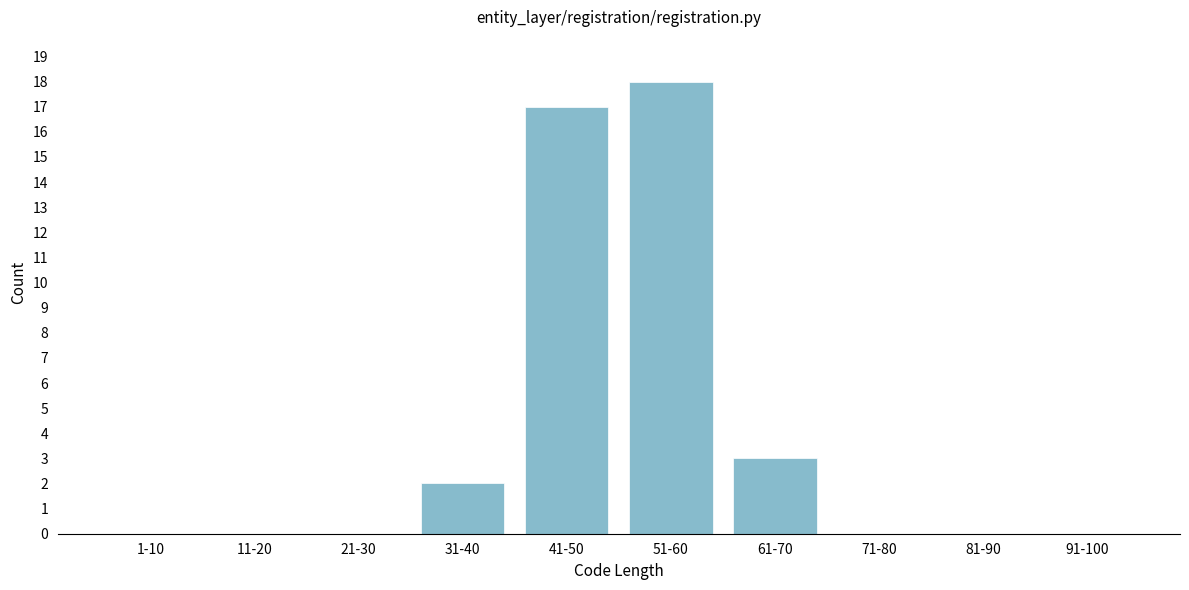

Reading right to left, what are all the values shown in this chart?

91-100=0	81-90=0	71-80=0	61-70=3	51-60=18	41-50=17	31-40=2	21-30=0	11-20=0	1-10=0